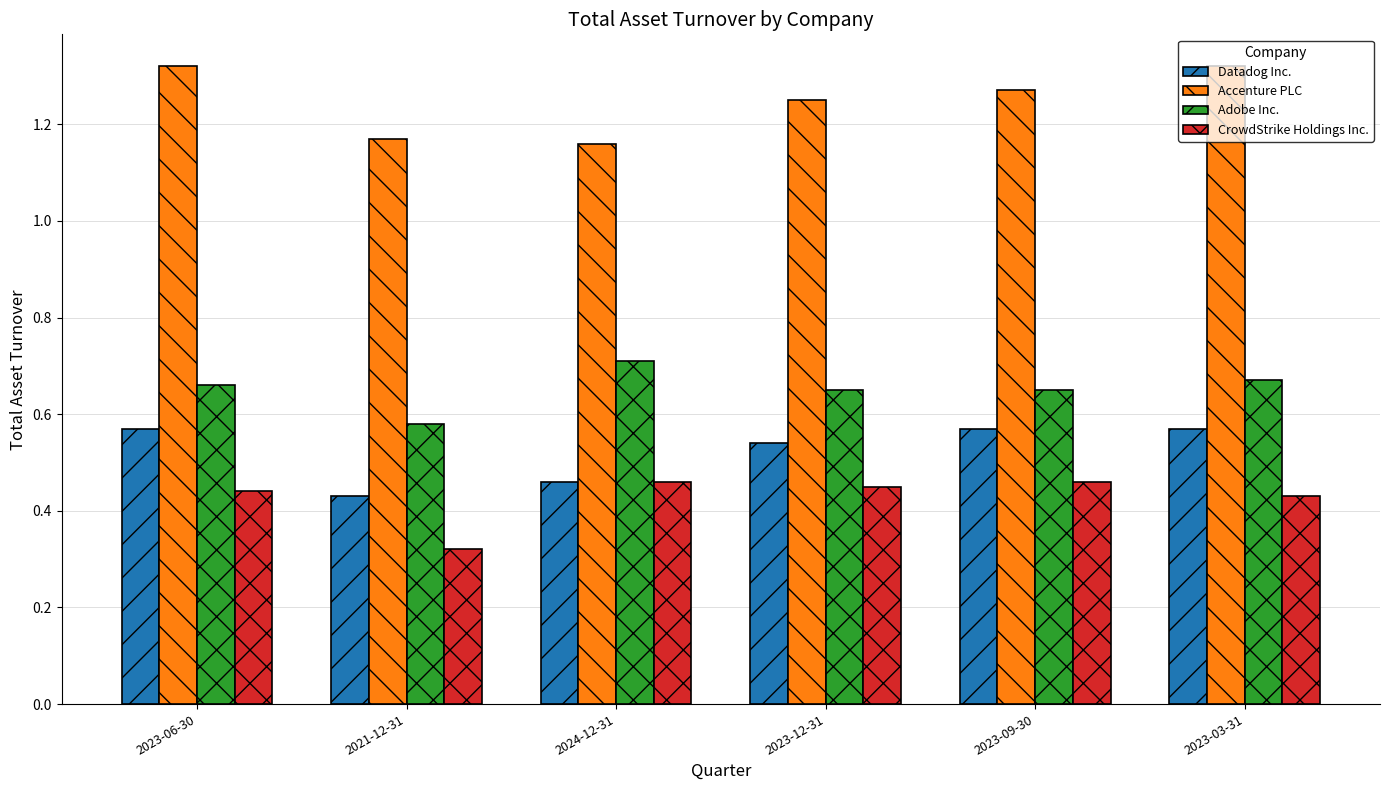

What is the sum of all Accenture PLC values?

7.5